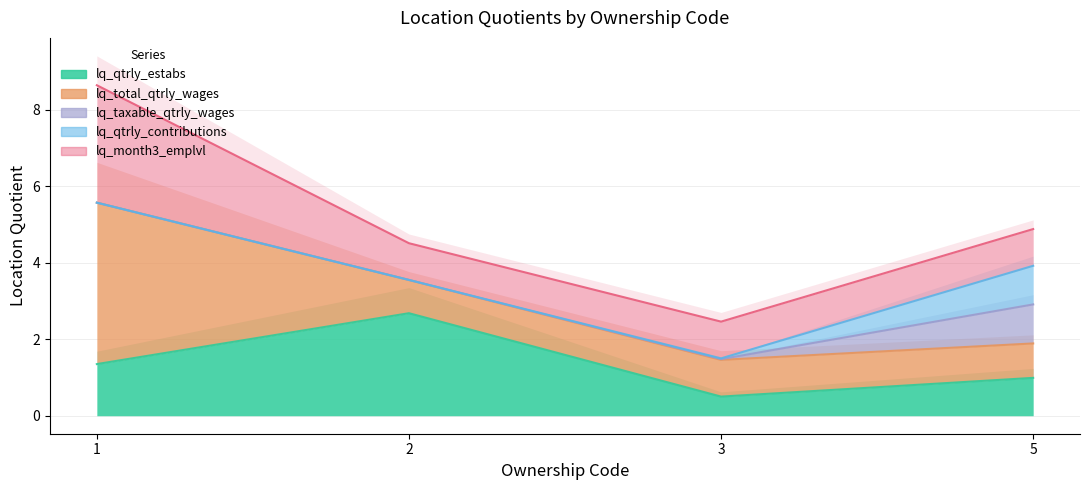

How many values in the lq_qtrly_estabs series exceed 1?

2